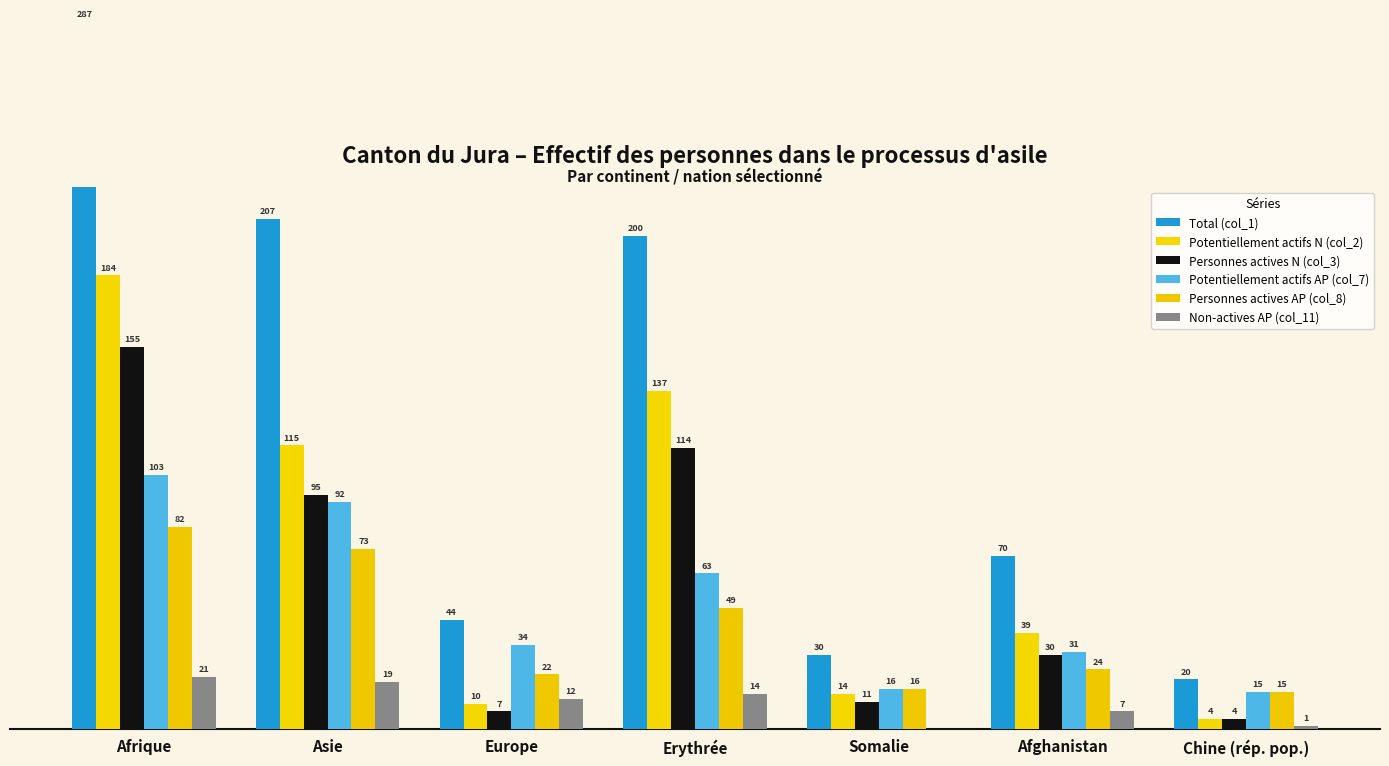

The value of Personnes actives AP (col_8) at Chine (rép. pop.) is 15. True or false?

True